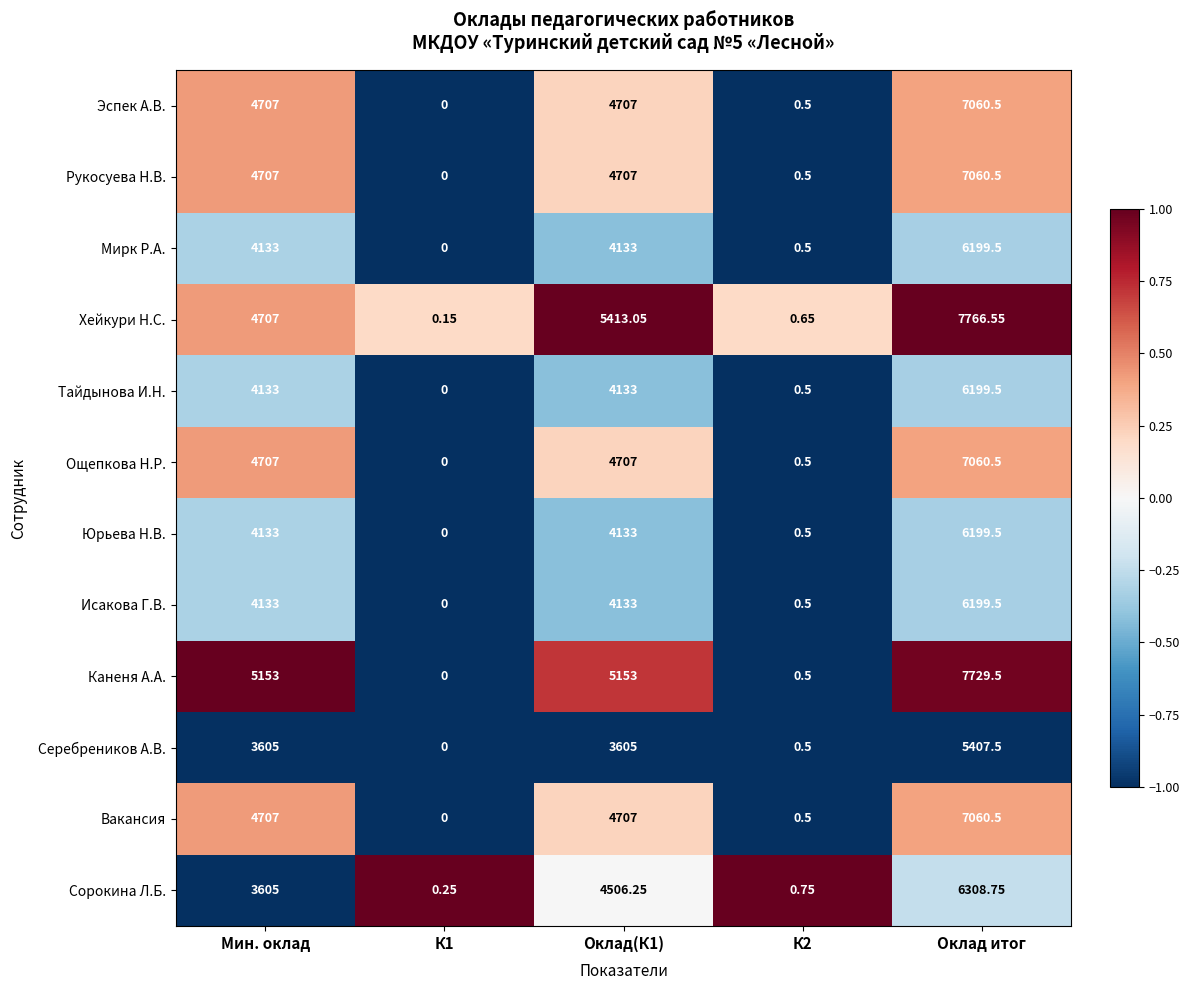

At how many categories does at least one series exceed 0?

5